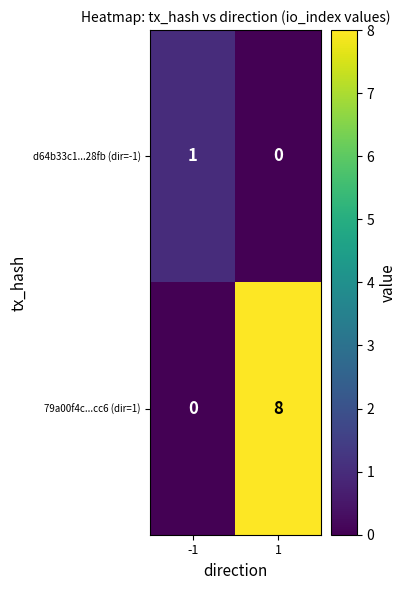

Is it true that d64b33c1...28fb (dir=-1) equals 2 at -1?

False